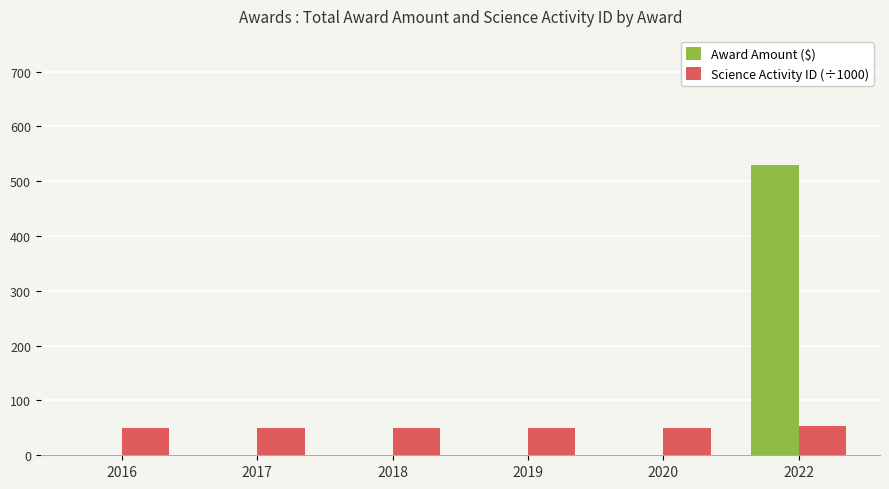

The Science Activity ID (÷1000) series shows 53.1 at 2022. True or false?

True